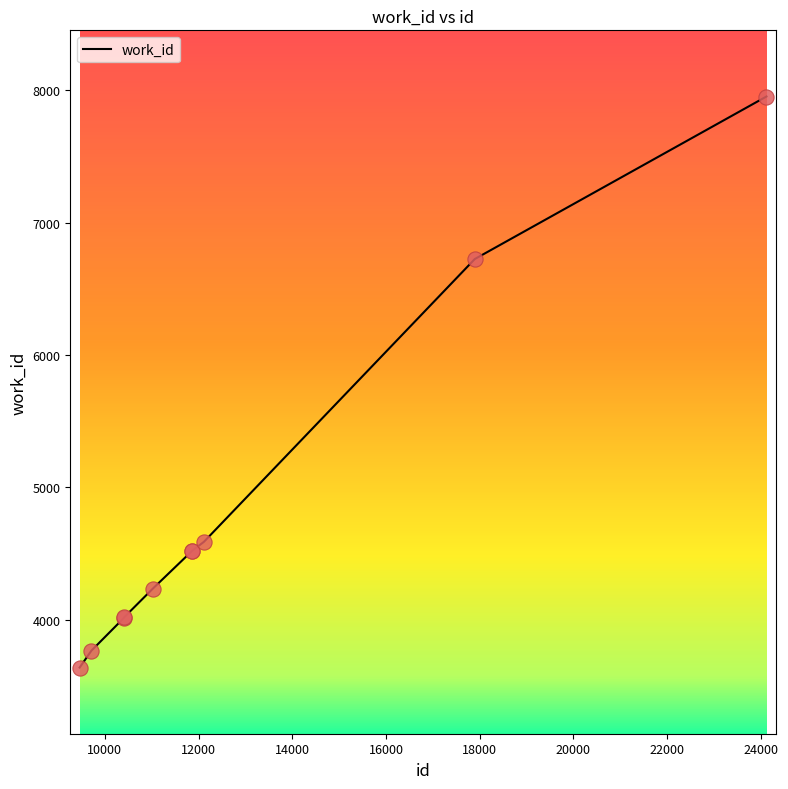

What is the greatest value displayed?

7954